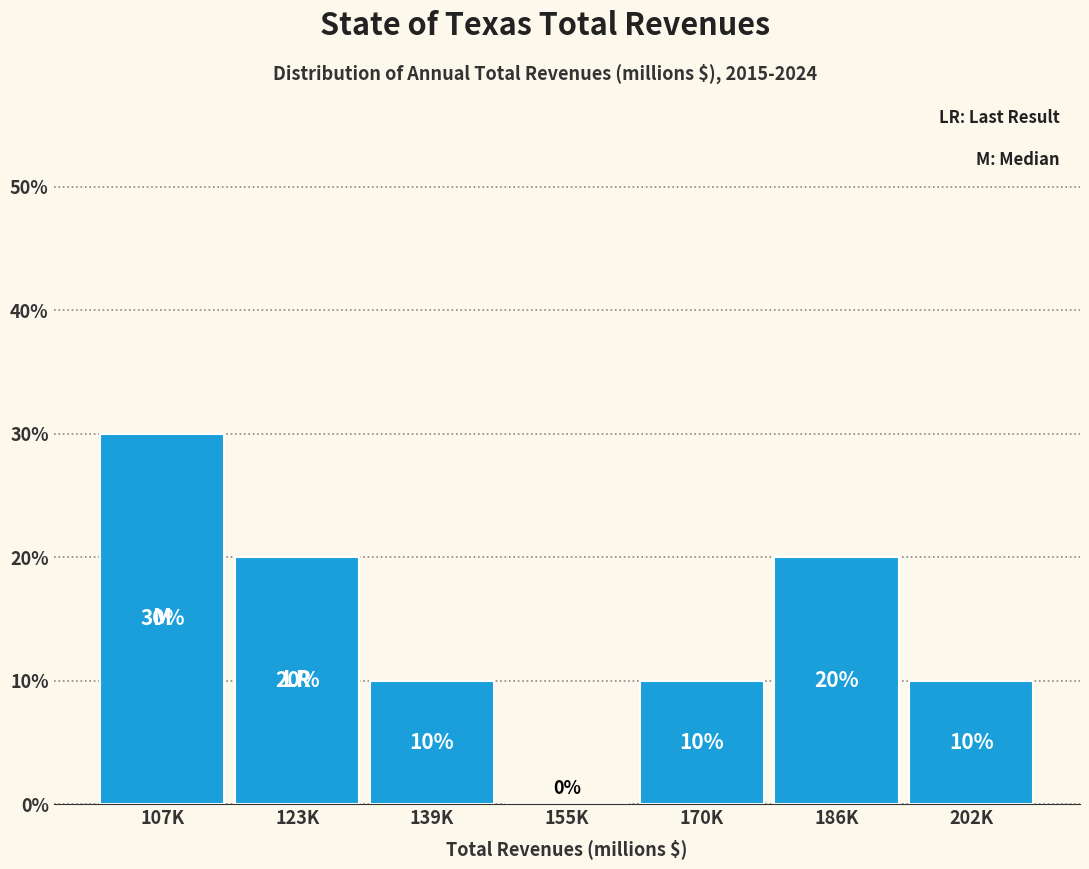

Reading right to left, transcribe all the data shown in this chart.

202K=10	186K=20	170K=10	155K=0	139K=10	123K=20	107K=30